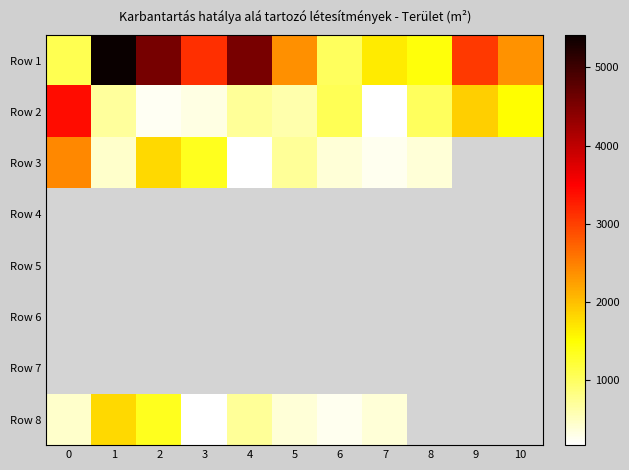

What is the average value of the Row 1 series?

2782.0